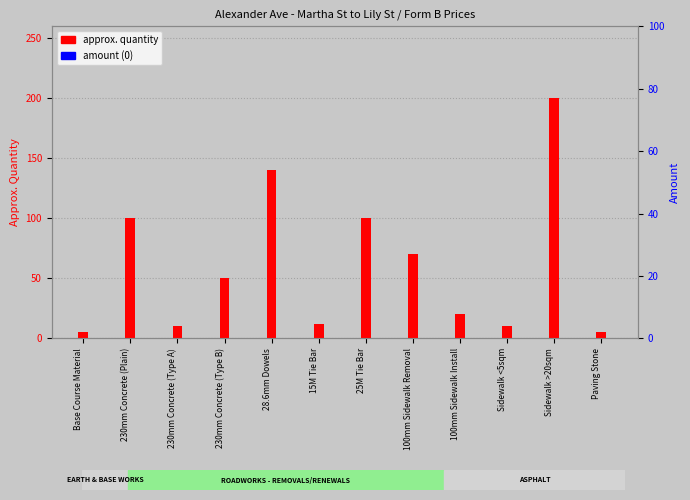

Which category has the lowest value across all series?

Base Course Material